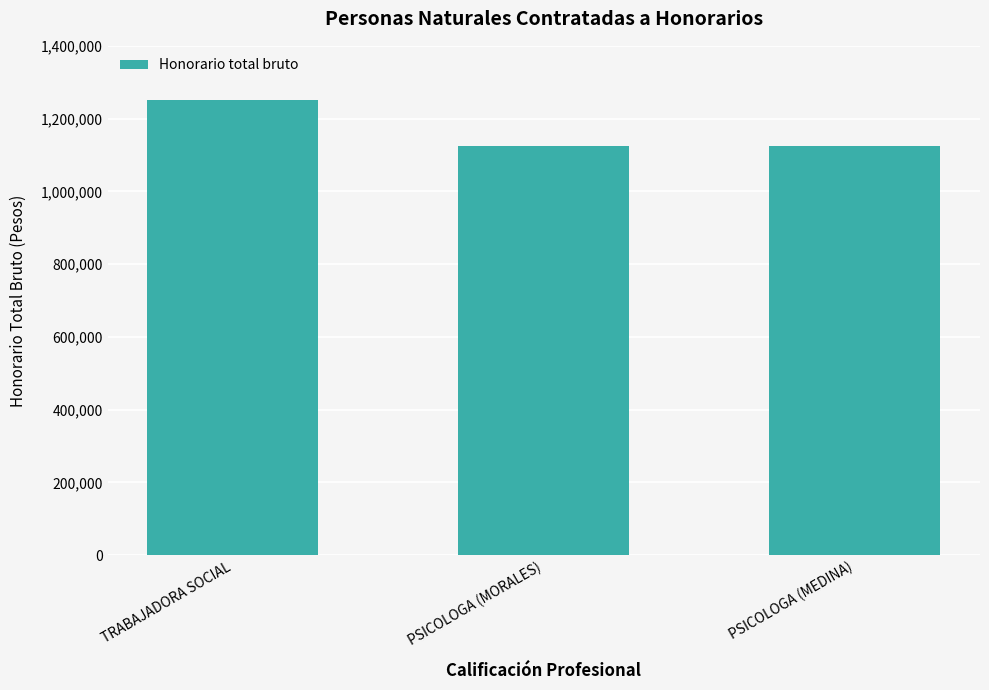

Are the bars grouped side by side (vs. stacked)?

No